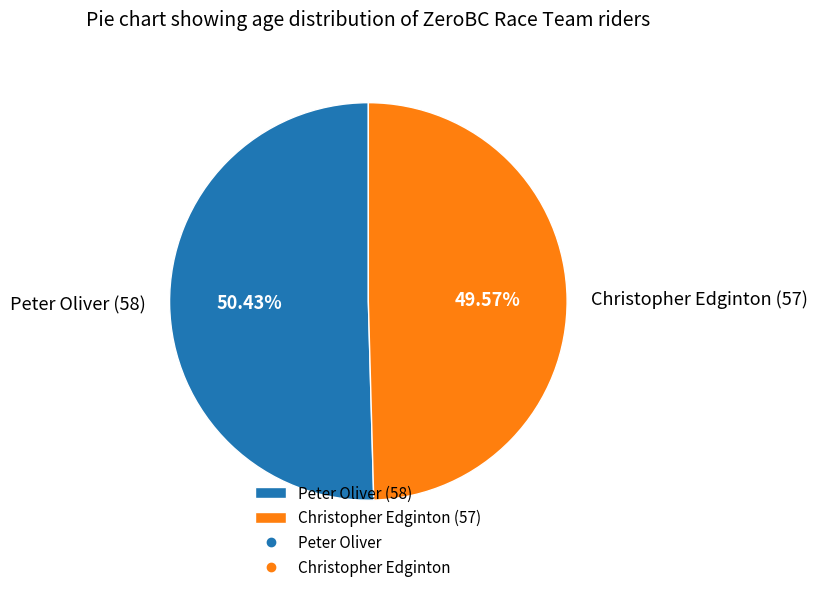

How much of the chart is everything except Peter Oliver?

49.6%